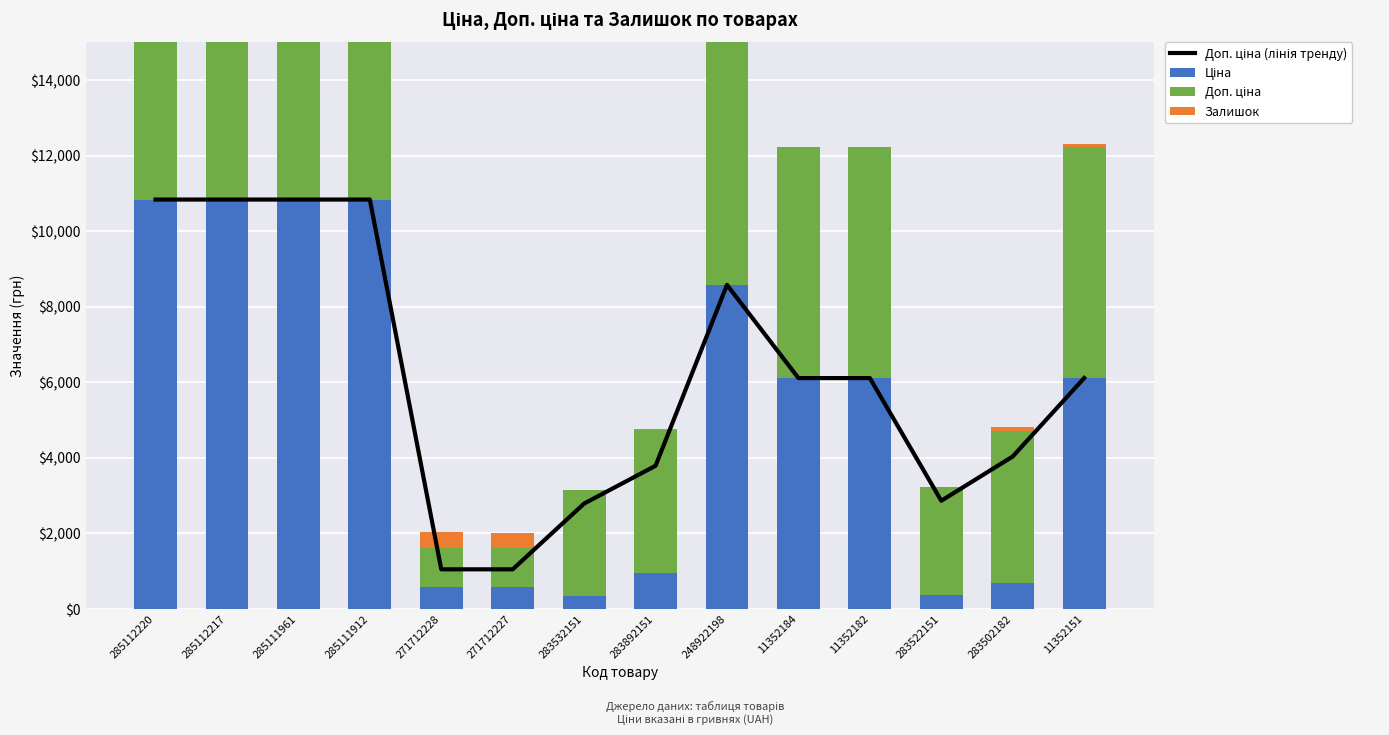

Reading left to right, transcribe all the data shown in this chart.

Доп. ціна (лінія тренду): 10840.1	10840.1	10840.1	10840.1	1048.0	1048.0	2789.2	3790.3	8581.1	6112.5	6112.5	2863.8	4036.0	6112.5
Ціна: 10840.1	10840.1	10840.1	10840.1	571.6	571.6	348.6	947.6	8581.1	6112.5	6112.5	358.0	672.7	6112.5
Доп. ціна: 10840.1	10840.1	10840.1	10840.1	1048.0	1048.0	2789.2	3790.3	8581.1	6112.5	6112.5	2863.8	4036.0	6112.5
Залишок: 17.0	17.0	17.0	15.0	405.0	398.0	15.0	21.0	12.0	17.0	1.0	15.0	106.0	95.0